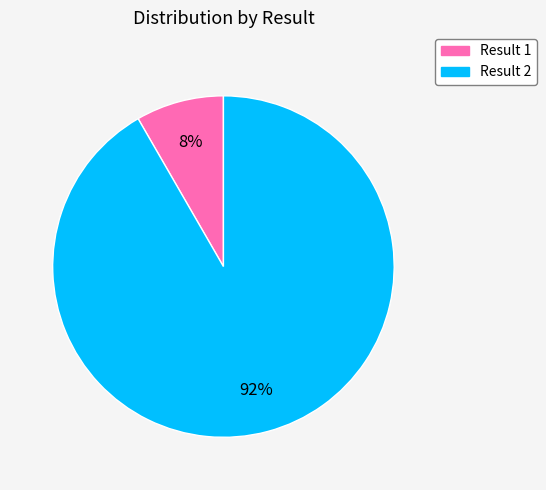

To the nearest percent, what percentage of the pie is Result 2?

92%